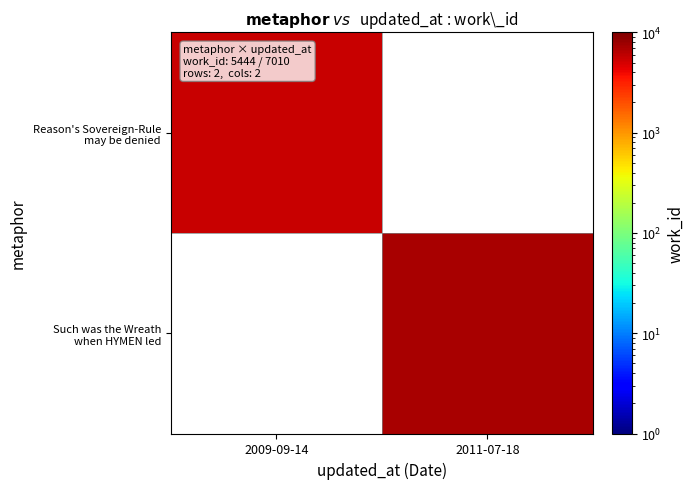

Where is Reason's Sovereign-Rule may be denied nearest to the value 5444?

2009-09-14